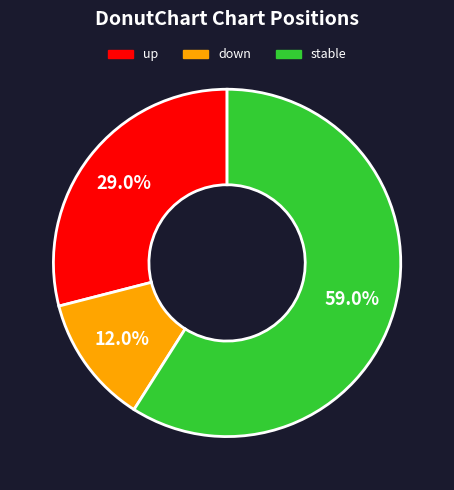

To the nearest percent, what is the difference between the largest and smallest slice percentages?

47%